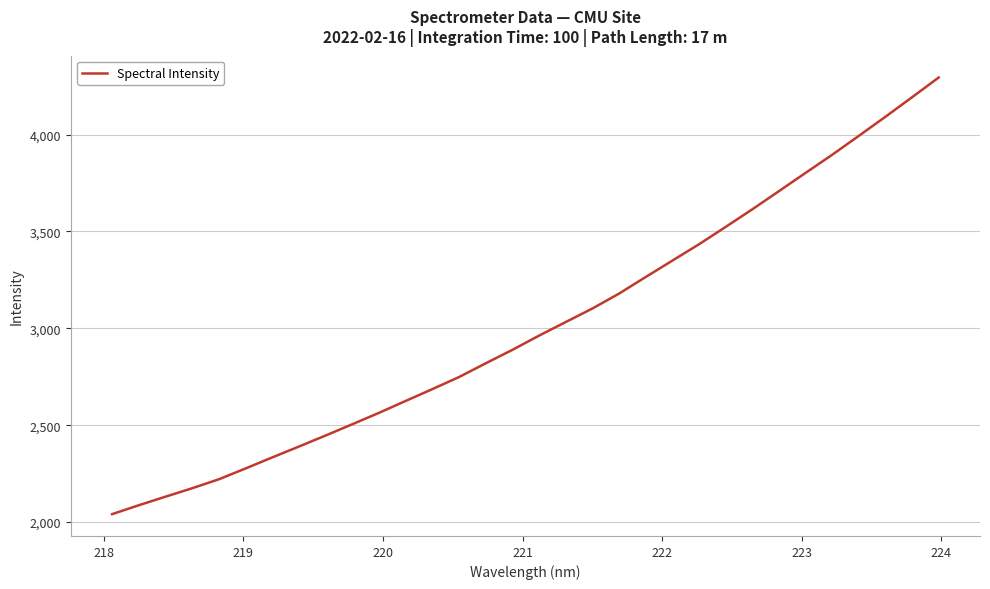

What is the smallest value displayed?

2041.0